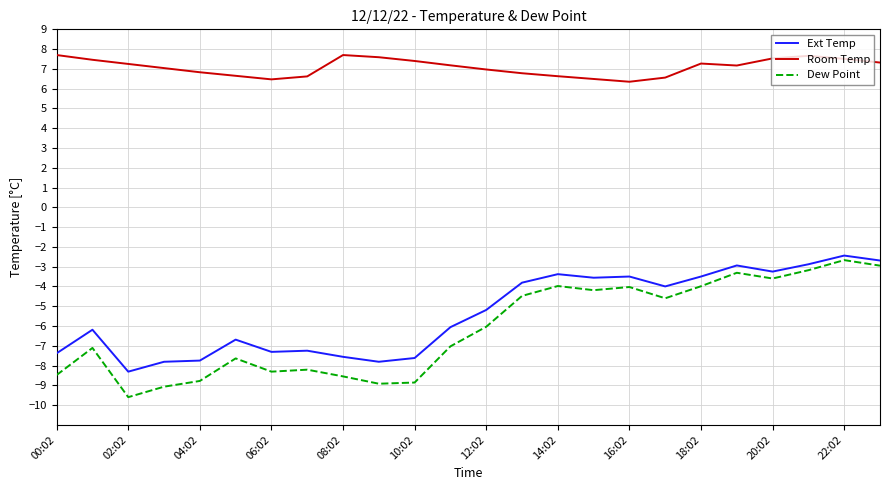

In Dew Point, how many points are lower than both neighbors (excluding endpoints)?

6